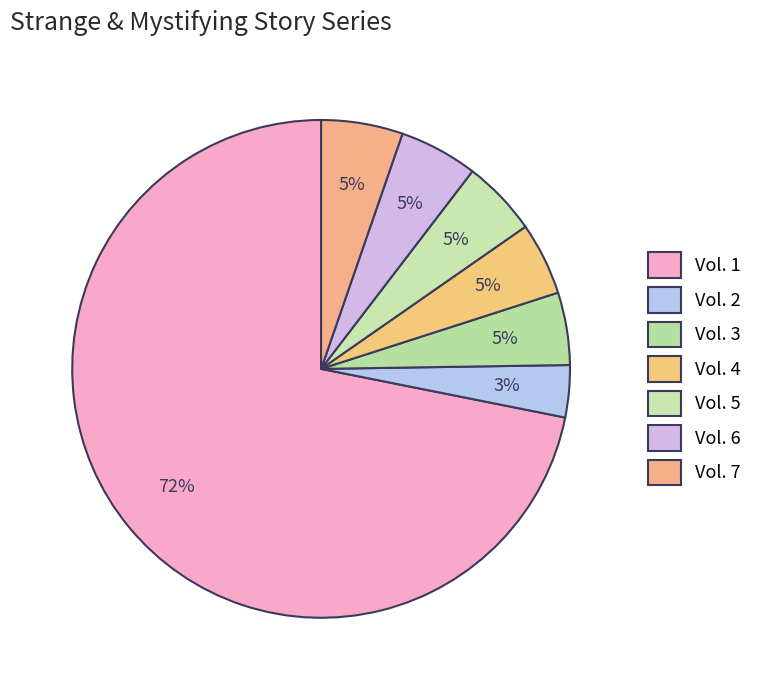

To the nearest percent, what is the difference between the Vol. 2 and Vol. 6 slice percentages?

2%